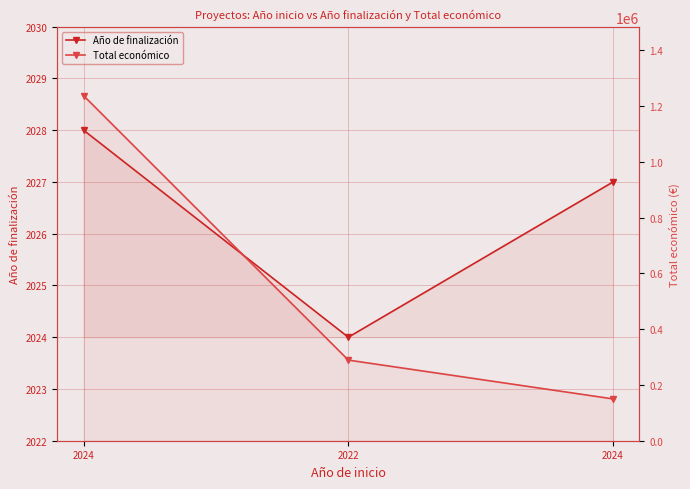

Between 2024 and 2024, which is larger?

2024